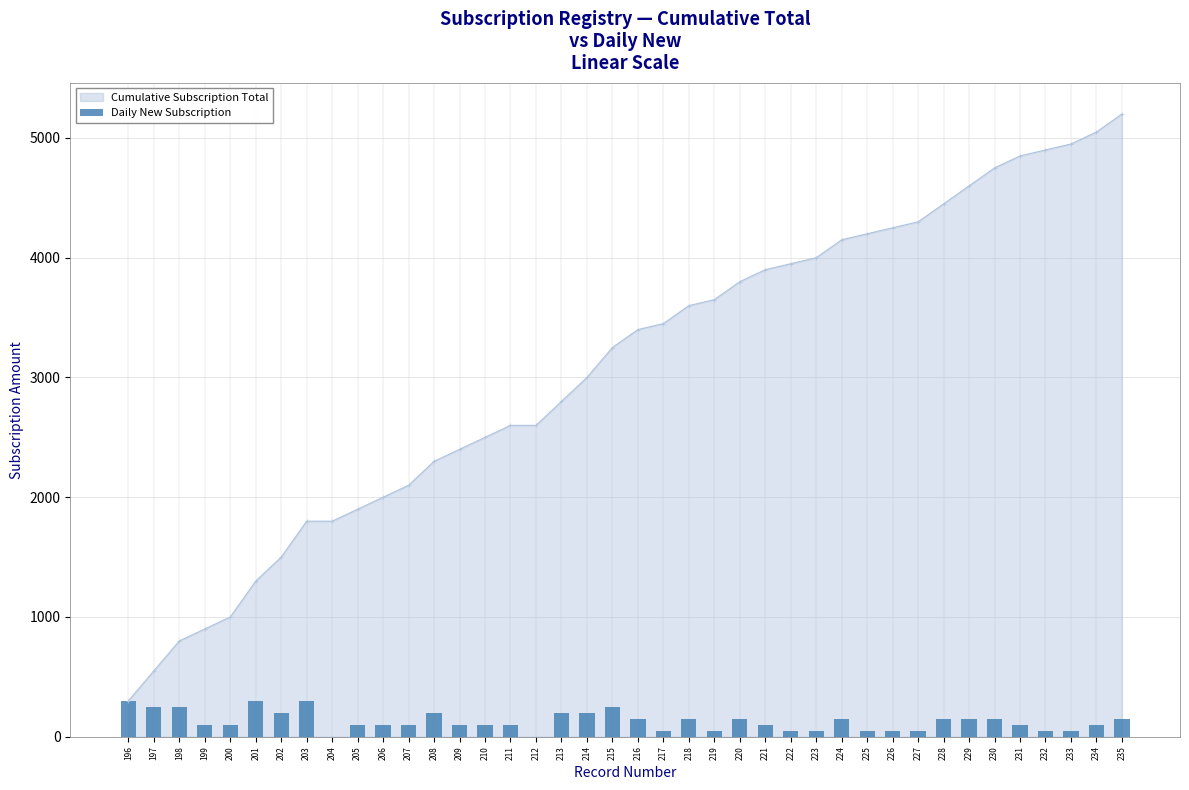

Does the chart contain any negative values?

No